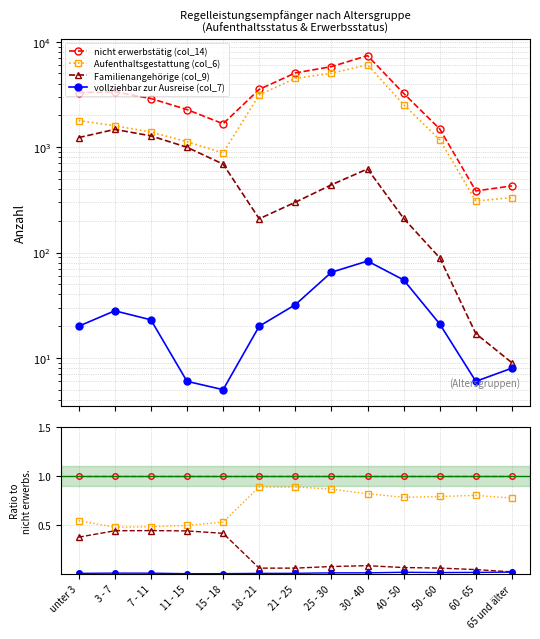

What are all the series names shown in the legend?

nicht erwerbstätig (col_14), Aufenthaltsgestattung (col_6), Familienangehörige (col_9), vollziehbar zur Ausreise (col_7)